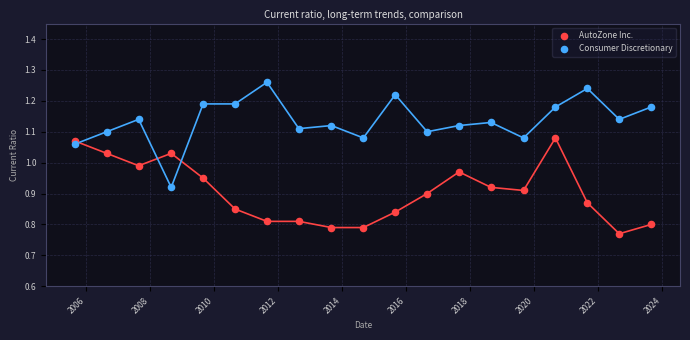

Across all data points, what is the range of Y values (max minus min)?

0.5